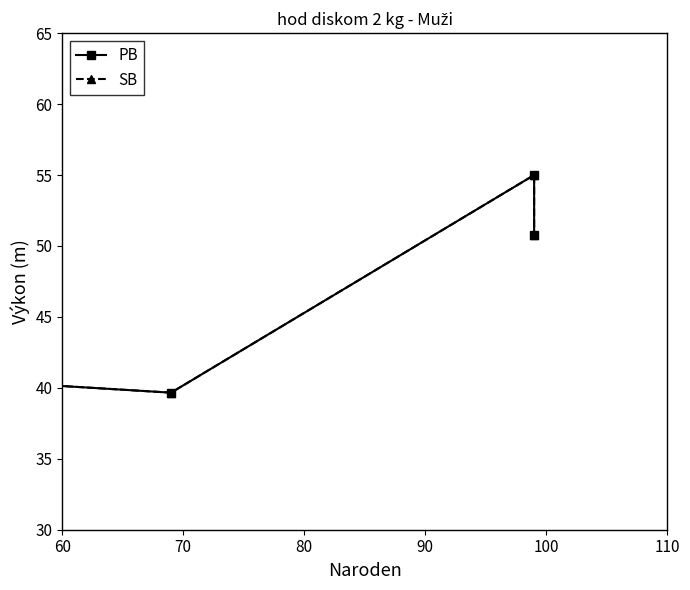

What is the difference between the SB values at 80 and 90?

4.2